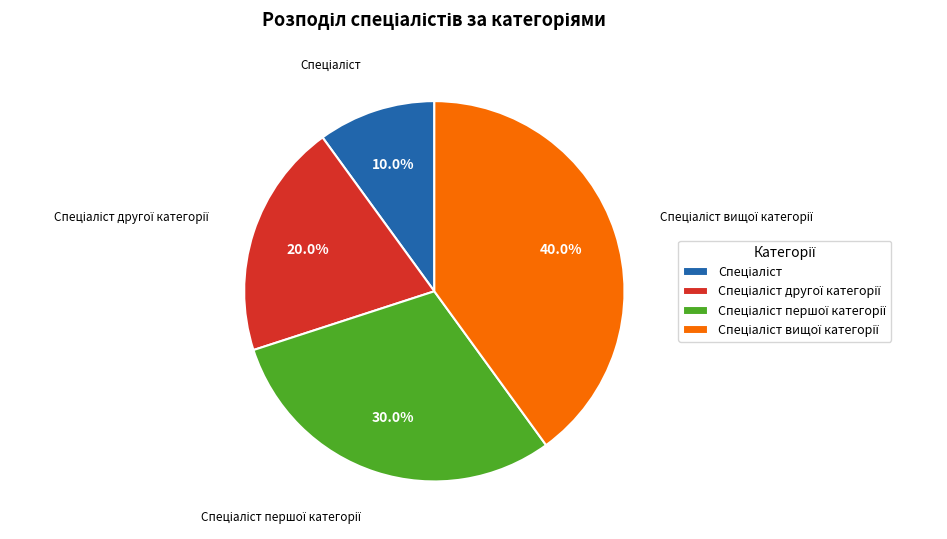

Is there any slice that represents more than half of the pie?

No